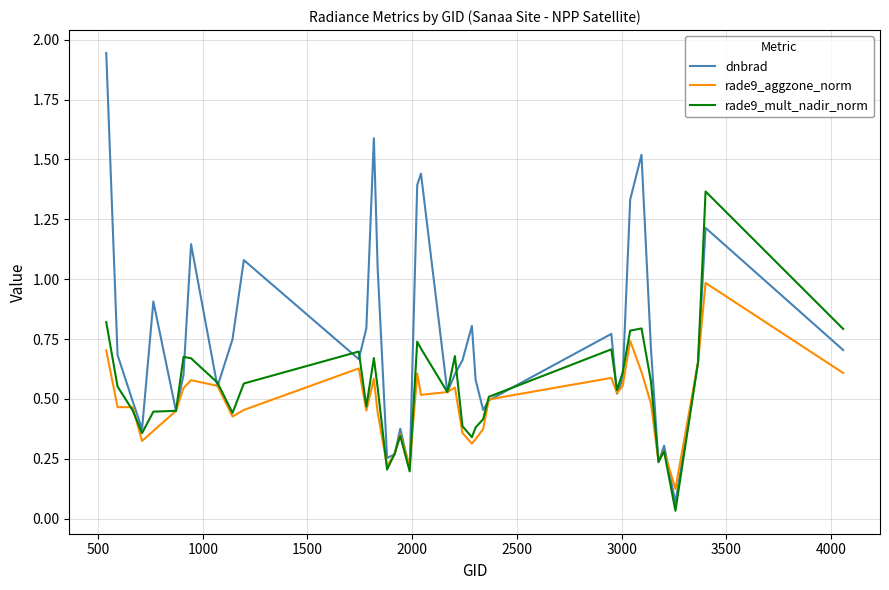

List the series in order of their overall mean, lowest first.

rade9_aggzone_norm, rade9_mult_nadir_norm, dnbrad